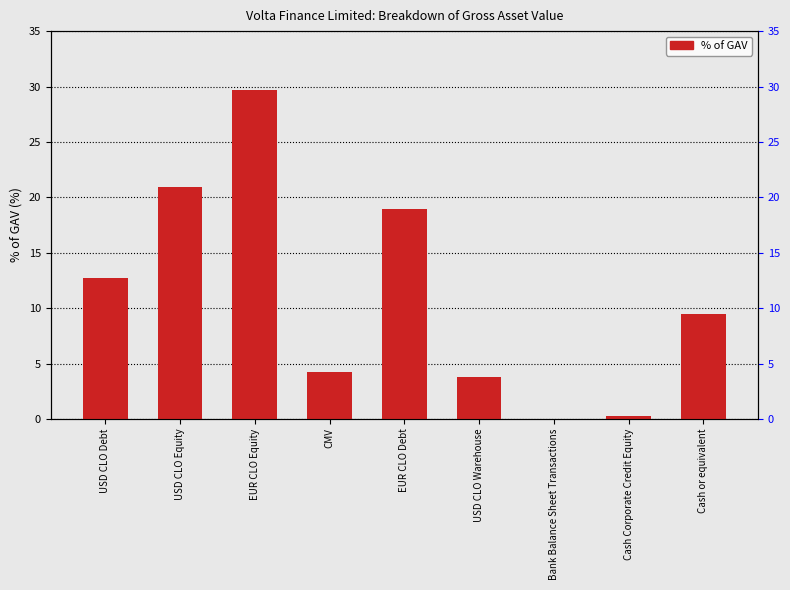

True or false: the data shows 20.9 at USD CLO Equity.

True